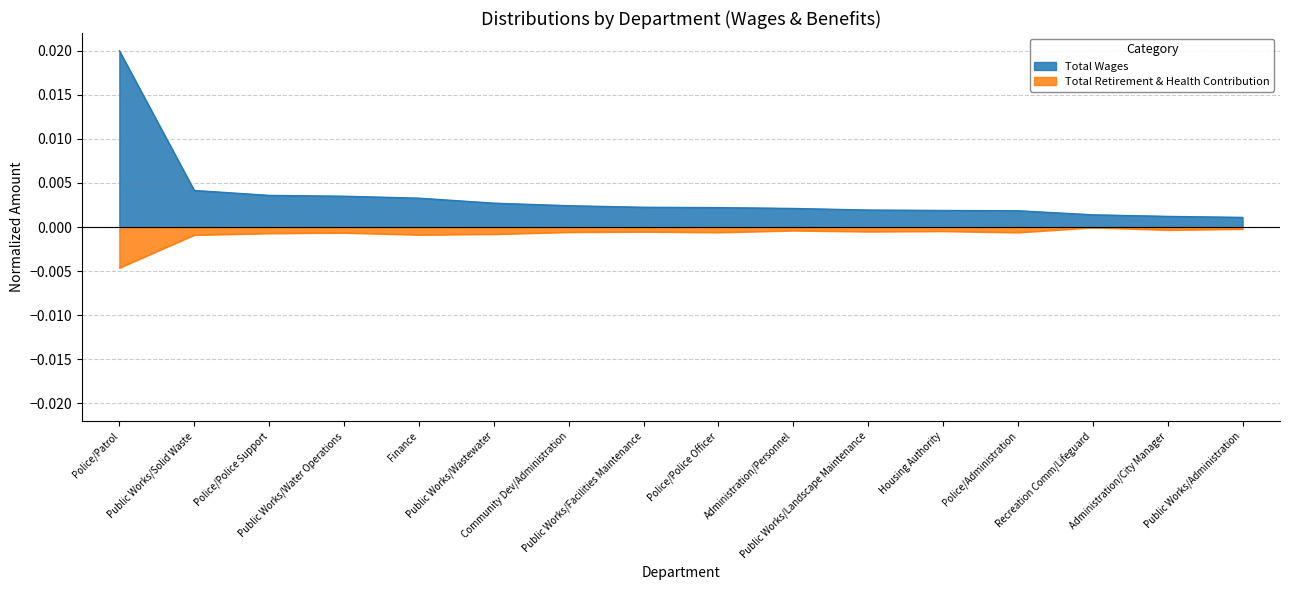

List the series in order of their overall mean, highest first.

Total Wages, Total Retirement & Health Contribution